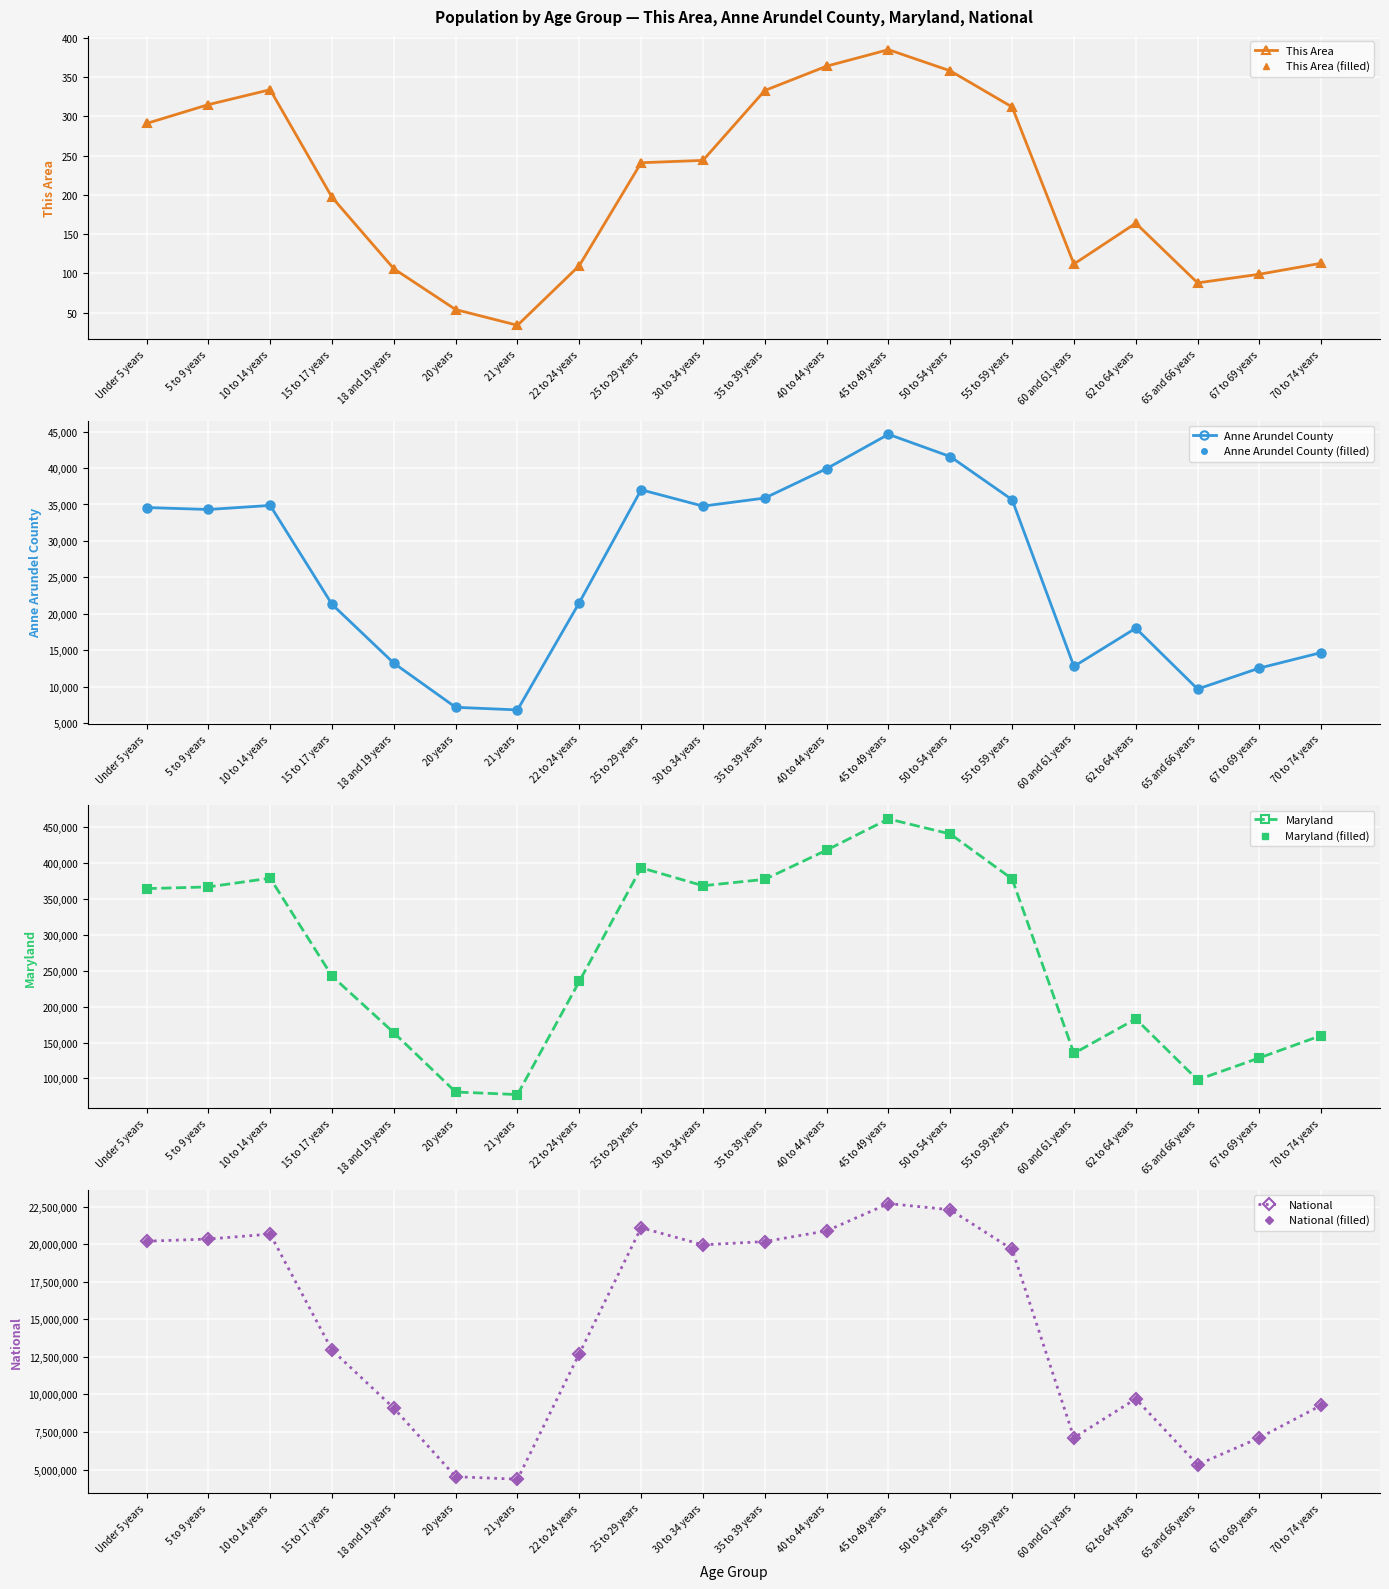

How many values in the Maryland series exceed 364488?

9